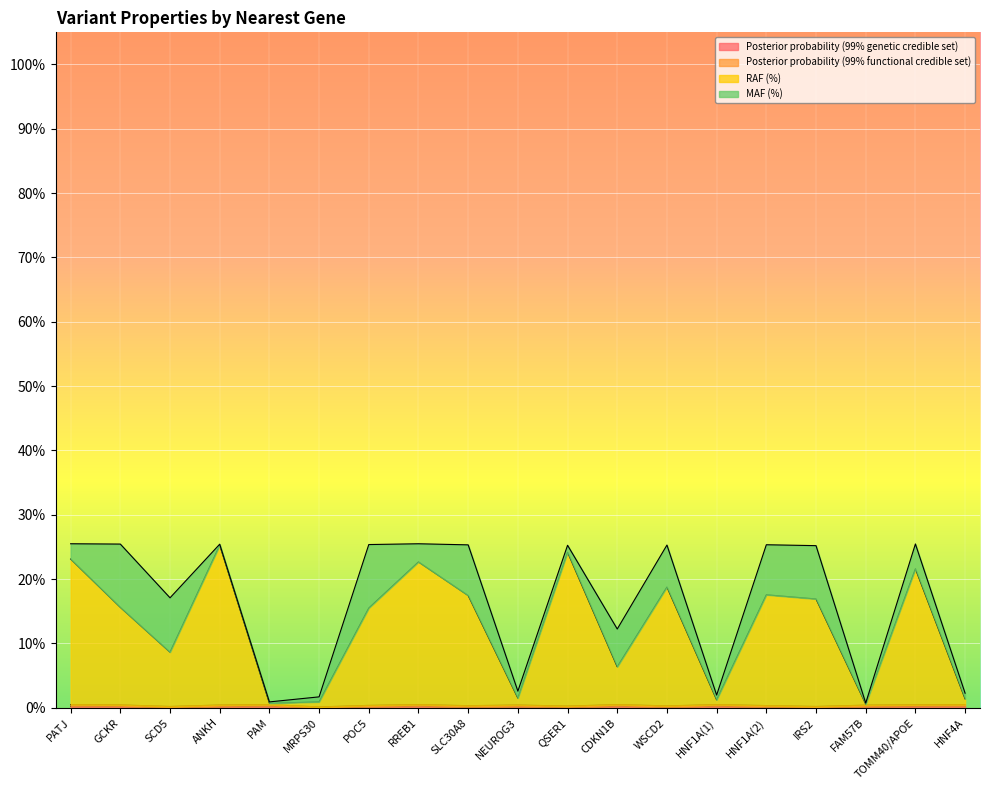

Which series changed the most between CDKN1B and TOMM40/APOE?

RAF (%)